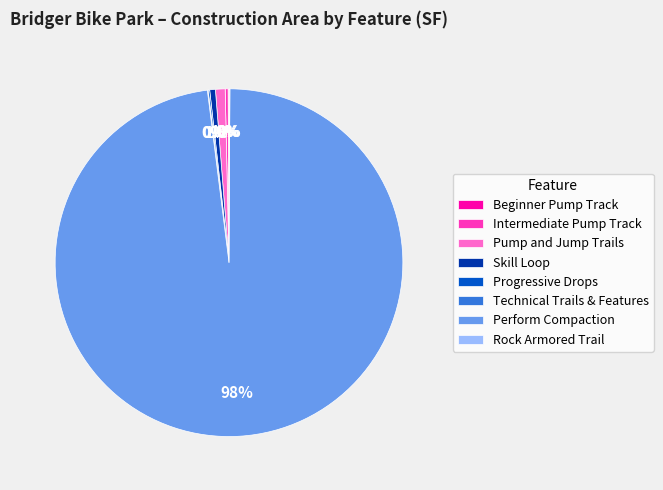

To the nearest percent, what percentage of the pie is Pump and Jump Trails?

1%